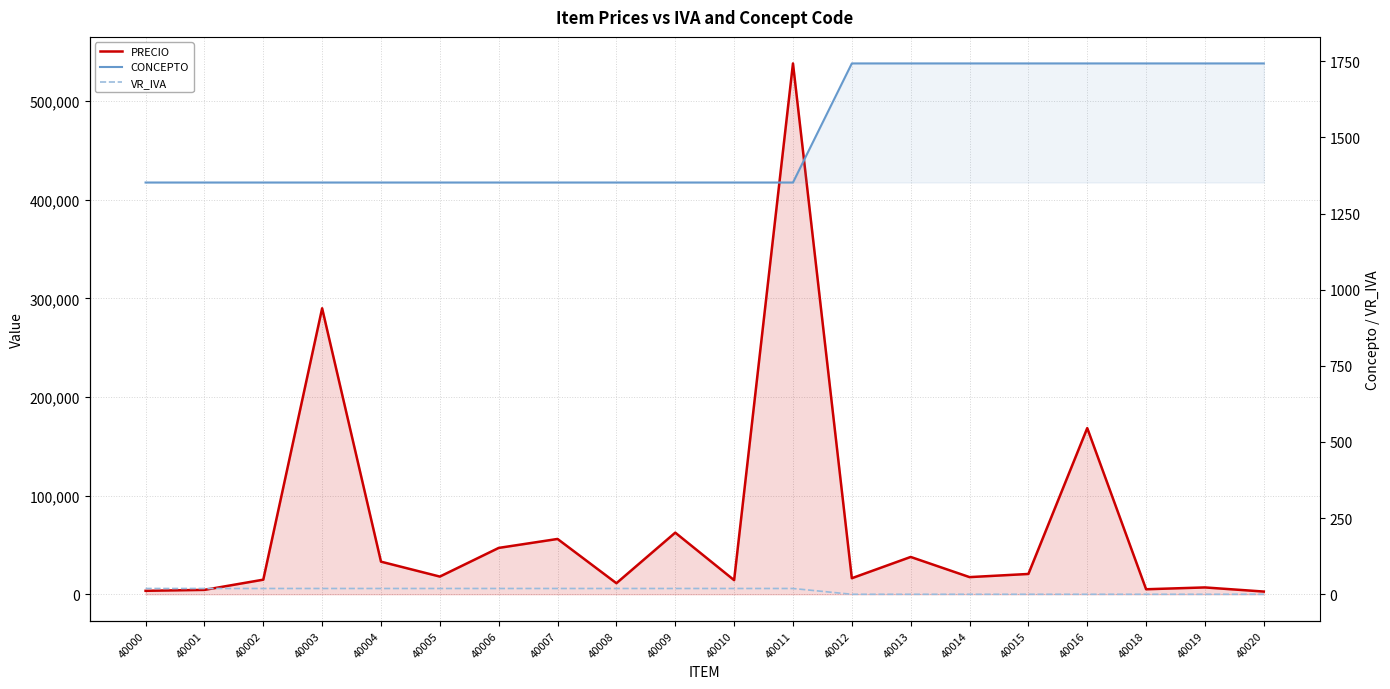

Is the value of VR_IVA at 40004 greater than the value of PRECIO at 40004?

No